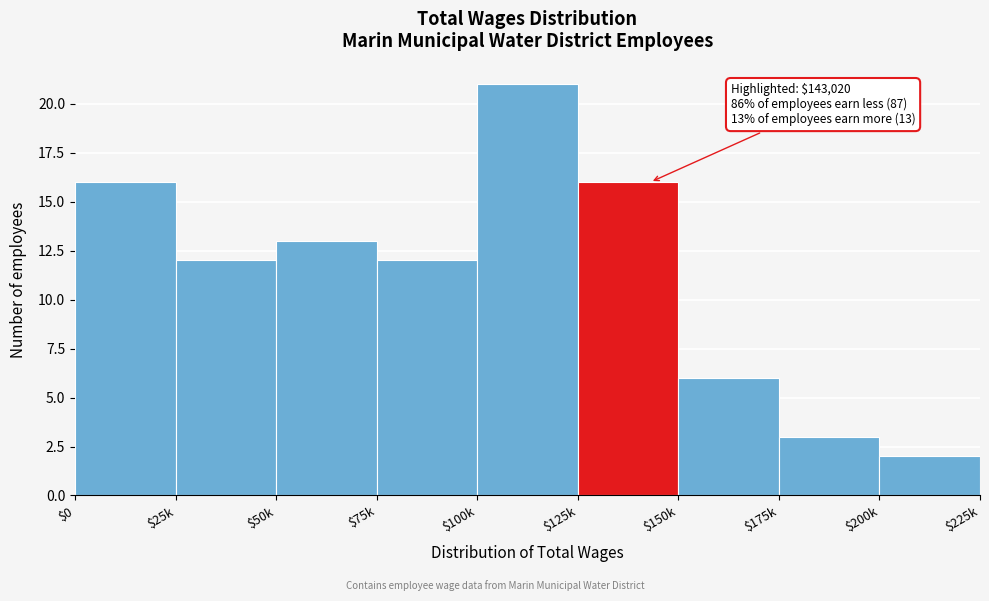

Reading left to right, extract all data points from this chart.

16	12	13	12	21	16	6	3	2